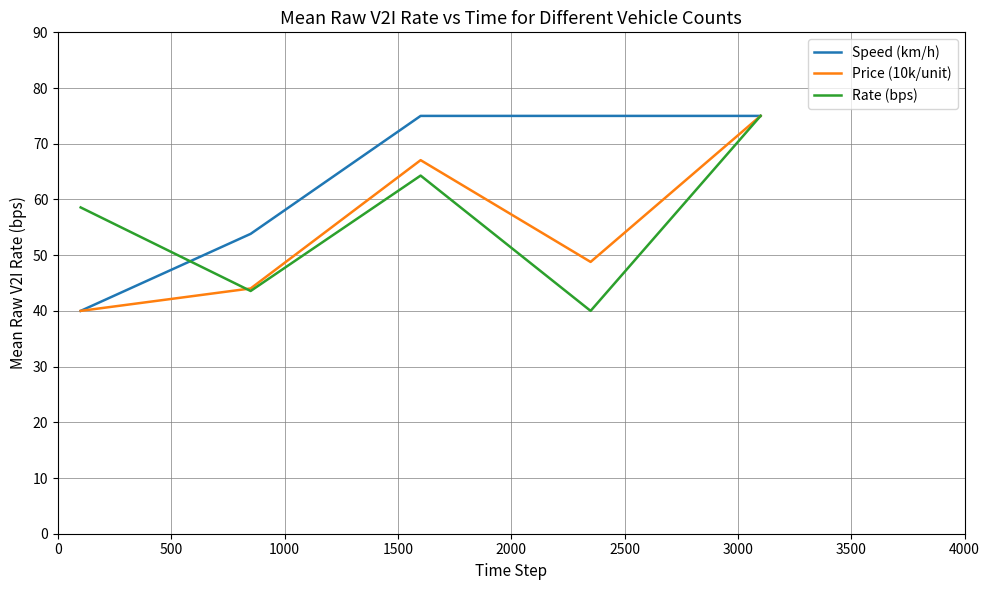

Which series has the largest total across all categories?

Speed (km/h)